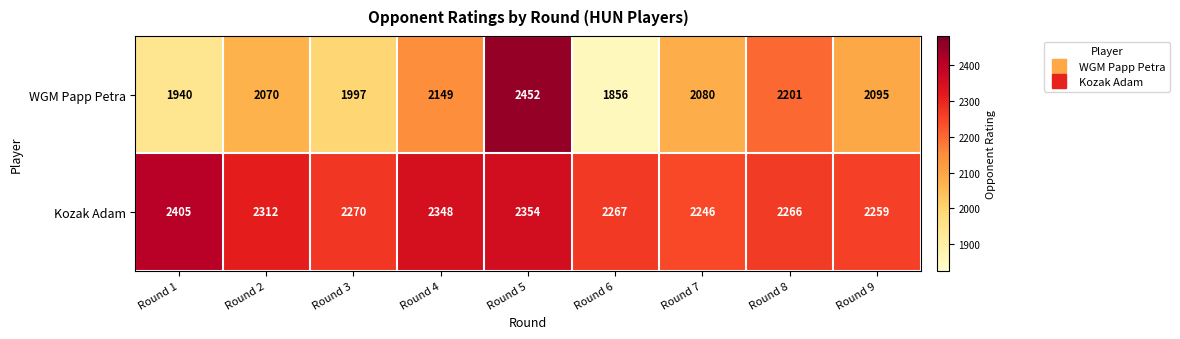

Where is WGM Papp Petra nearest to the value 2154?

Round 4